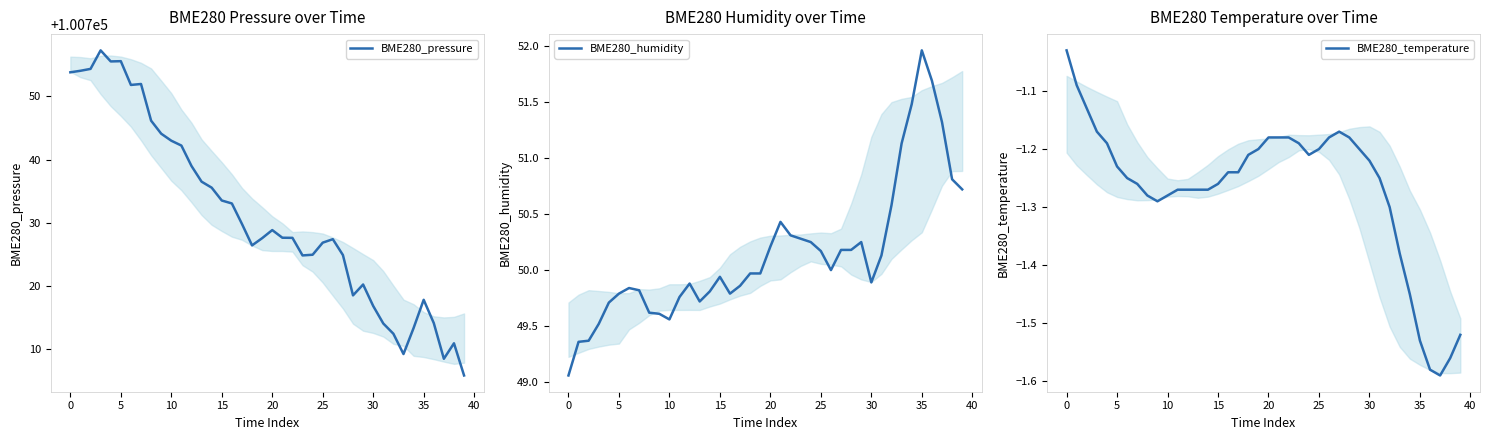

What is the minimum value for BME280_temperature?

-1.6